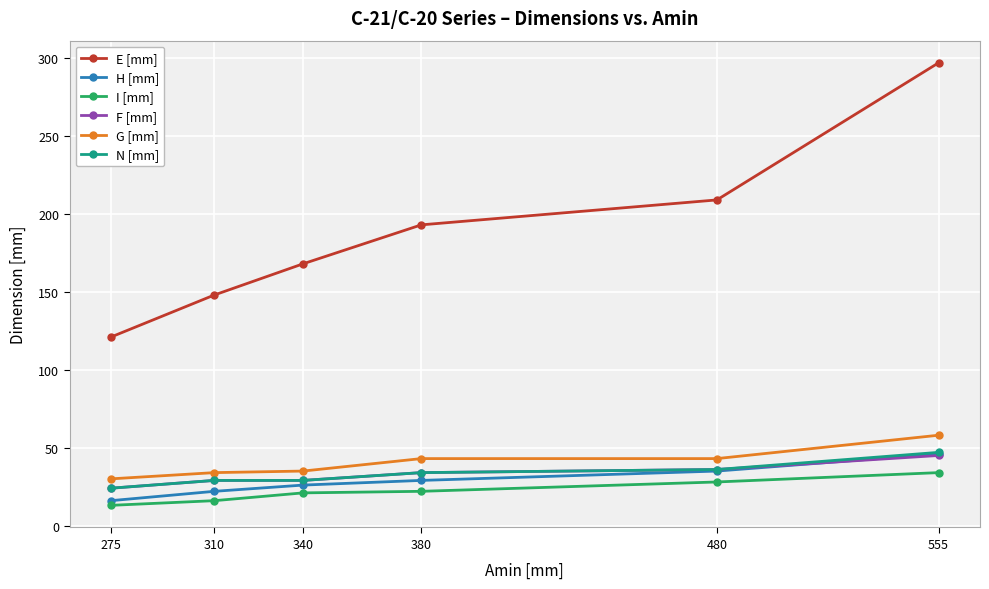

What is the minimum value shown in the chart?

13